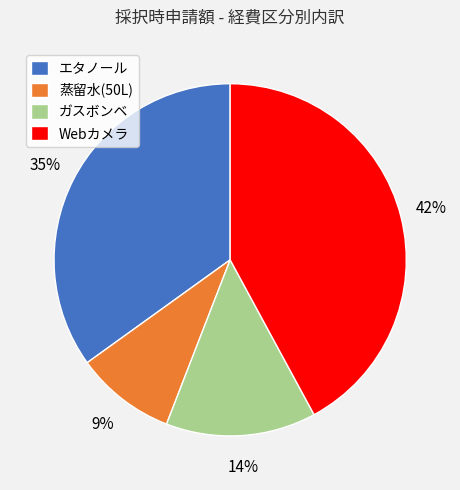

To the nearest percent, what portion does エタノール represent?

35%